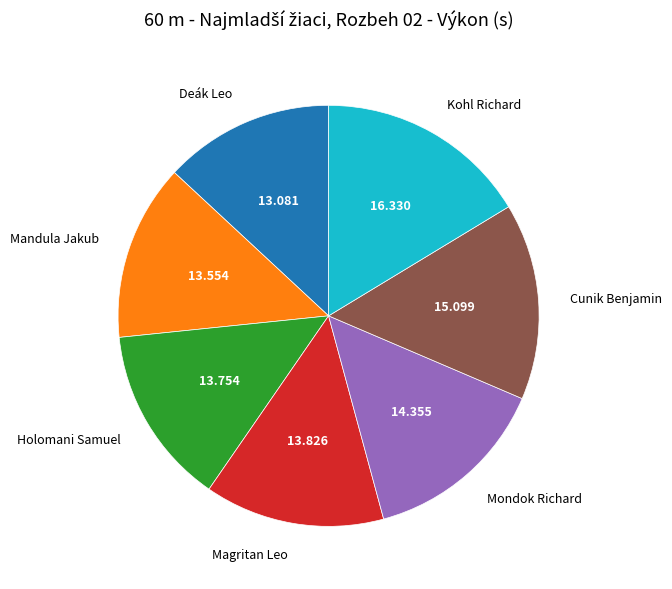

How many slices are in this pie chart?

7